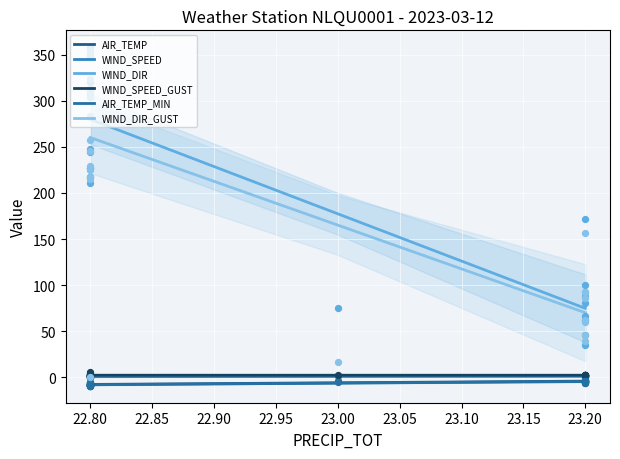

Is the value of WIND_SPEED at 22.80 greater than the value of AIR_TEMP at 23.20?

Yes